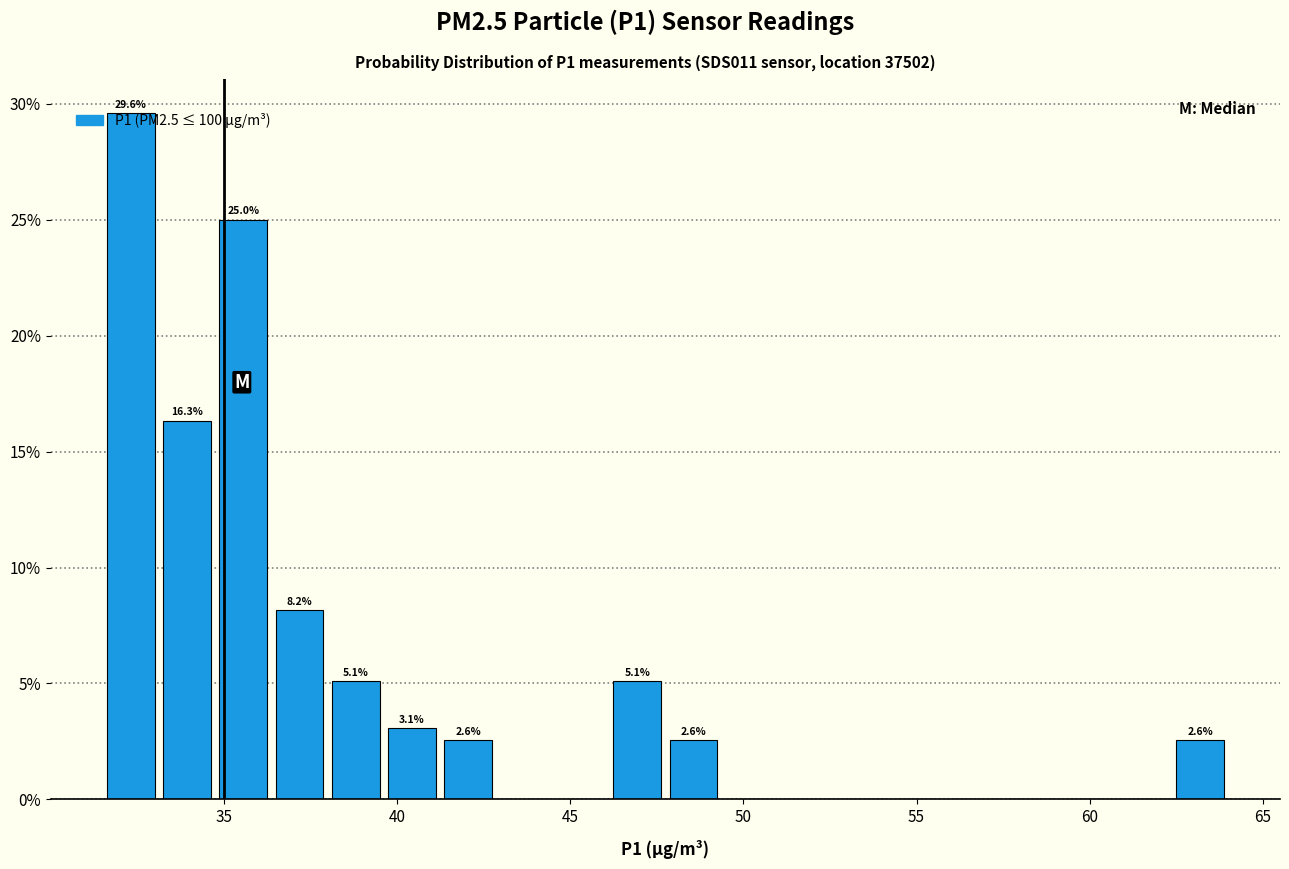

Around what value on the x-axis is the tallest bar? Give the approximate position of its centre, as read against the axis.

32.5